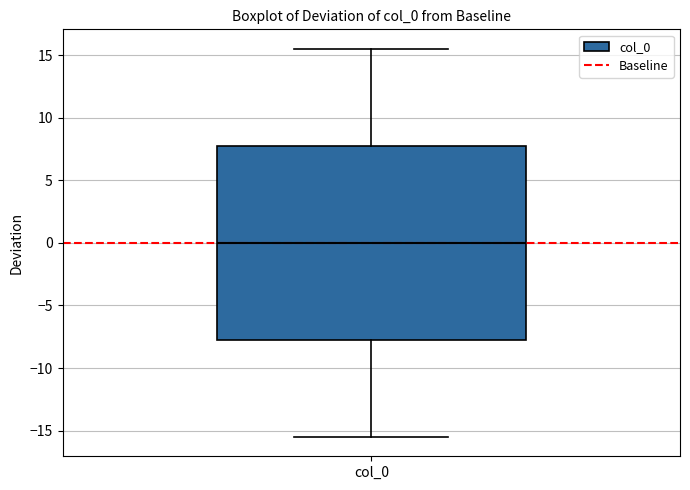

Read this box plot against the y-axis: the position of the median line, the range covered by the box, and the ends of both whiskers. The values are not printed on the chart, so give them approximately, as read against the axis.

median 0.0, box -7.5 to 8.0, whiskers -15.5 to 15.5